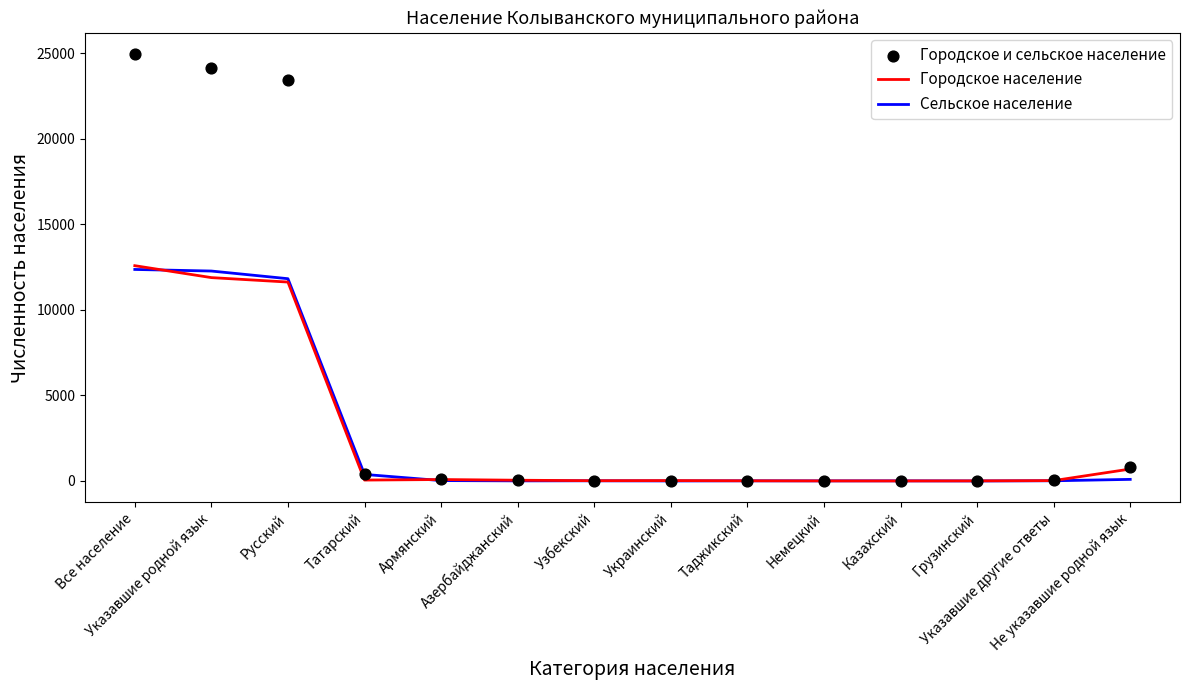

At how many categories does at least one series exceed 24221?

1